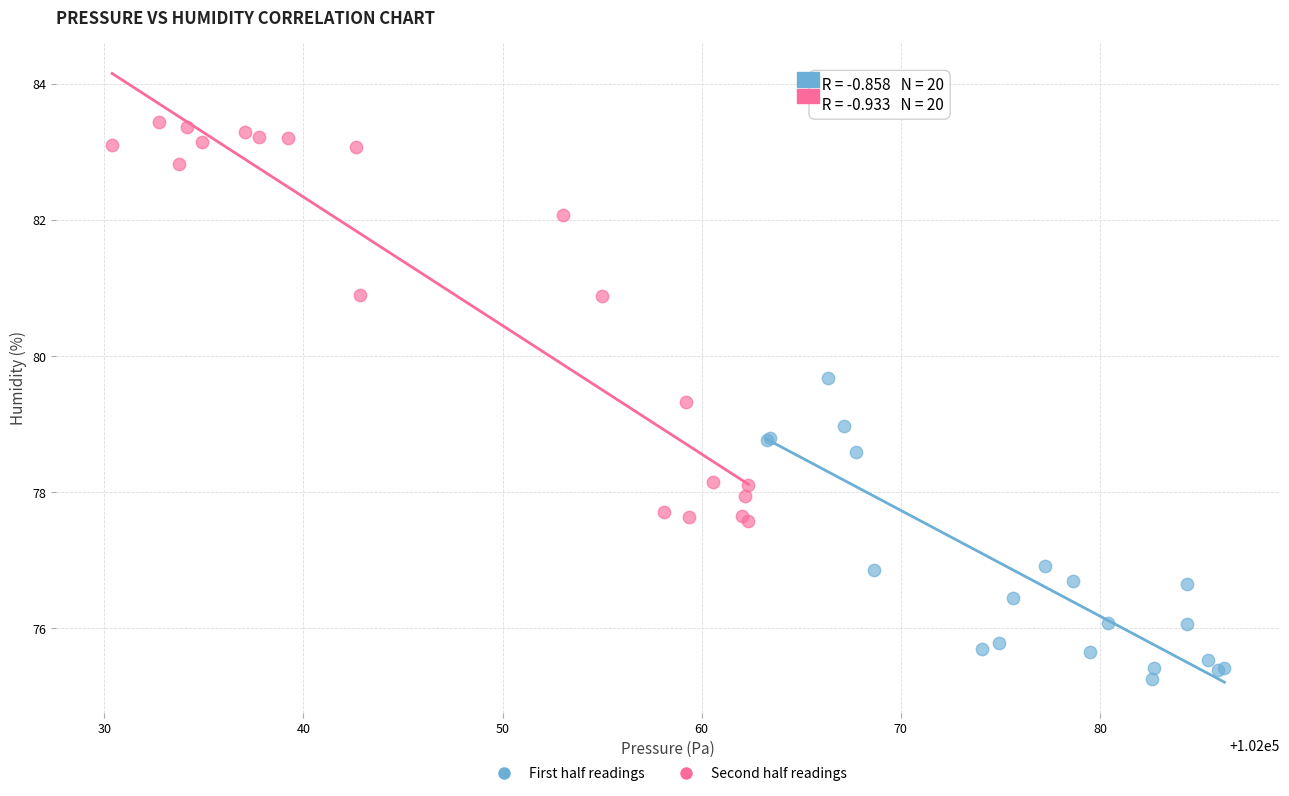

Which series reaches the minimum Y coordinate?

First half readings